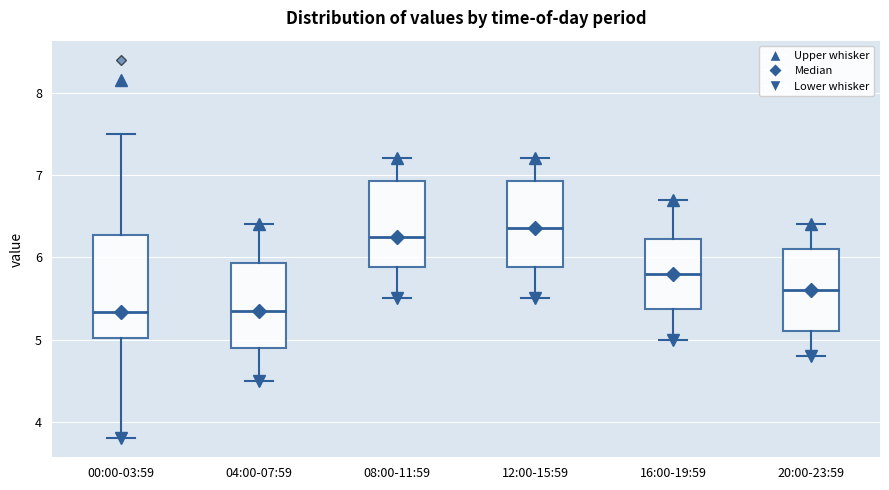

Where is the lower edge of the box for 08:00-11:59 on the y-axis? The values are not printed on the chart, so give them approximately, as read against the axis.

5.9